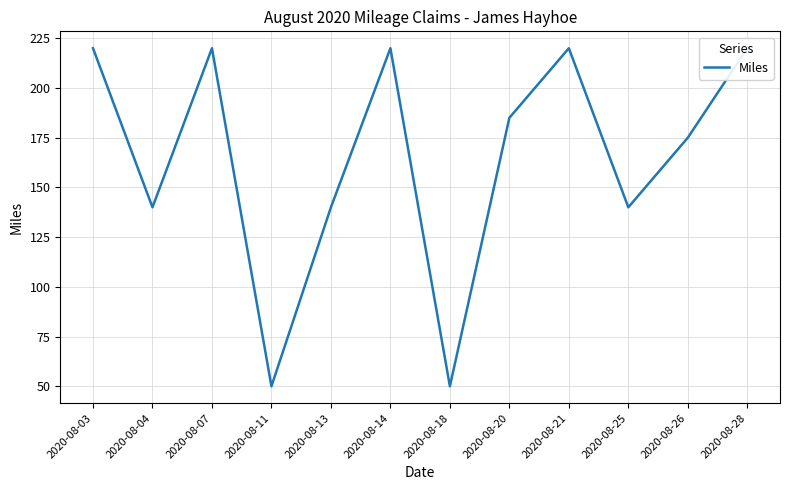

What is the value of the 3rd point from the left?

220